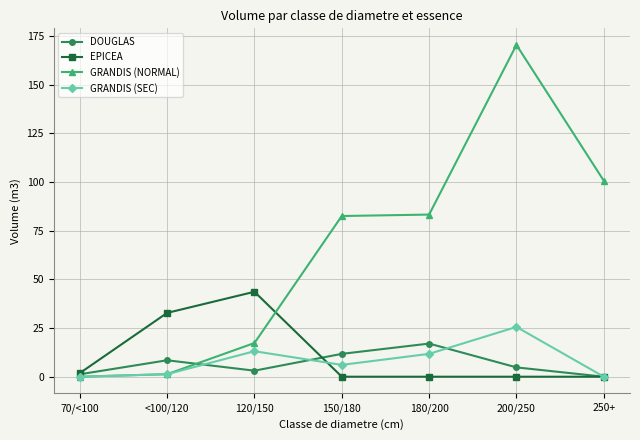

What is the sum of all EPICEA values?

78.2